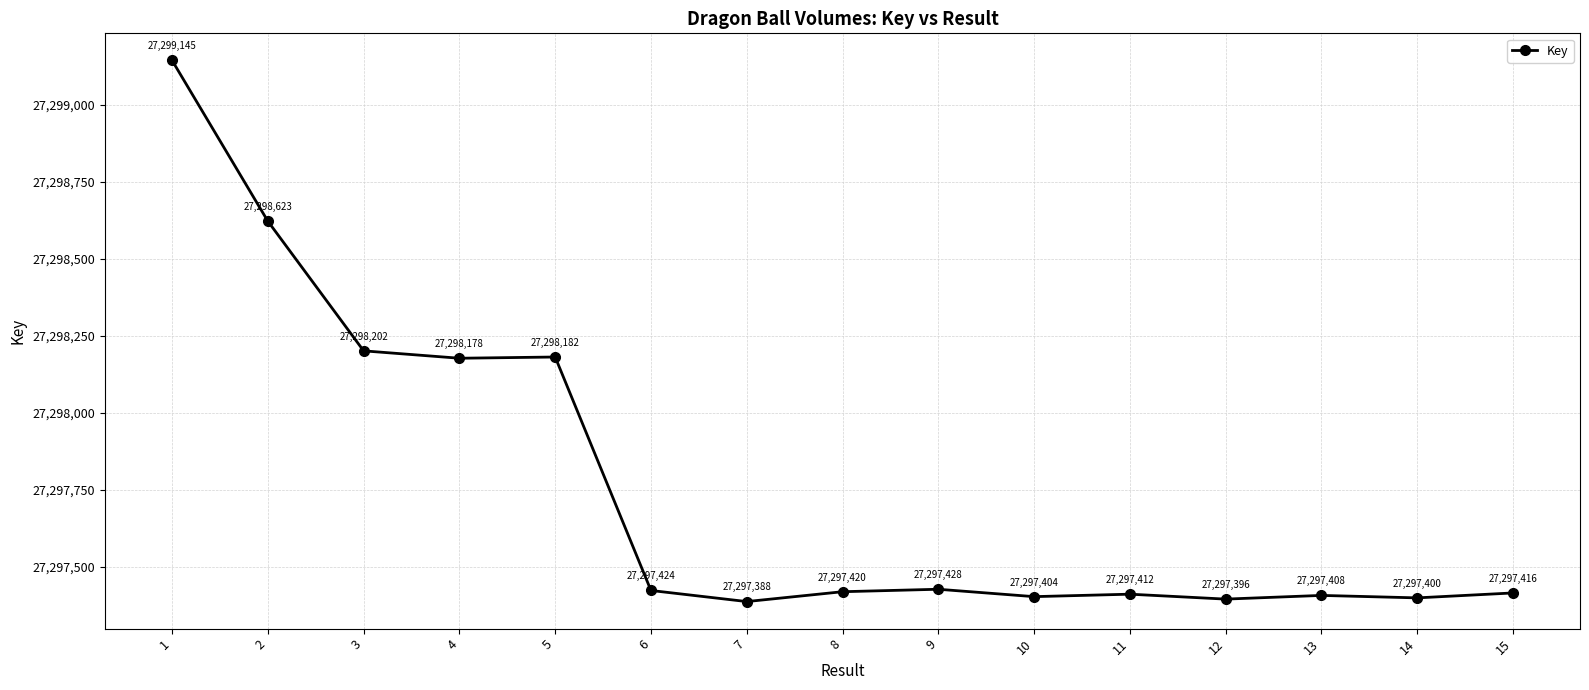

Which has a higher value, 10 or 2?

2